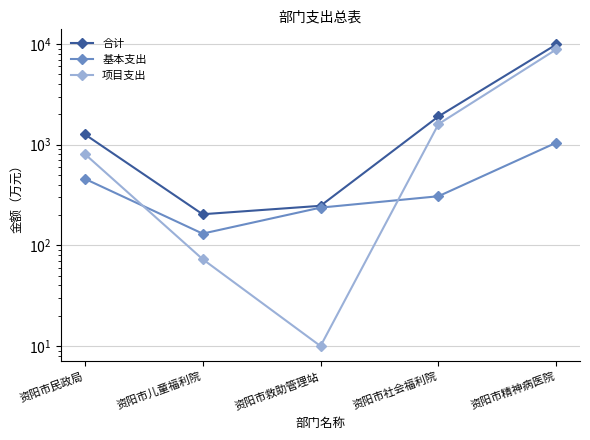

What is the difference between the 项目支出 values at 资阳市救助管理站 and 资阳市民政局?

801.0